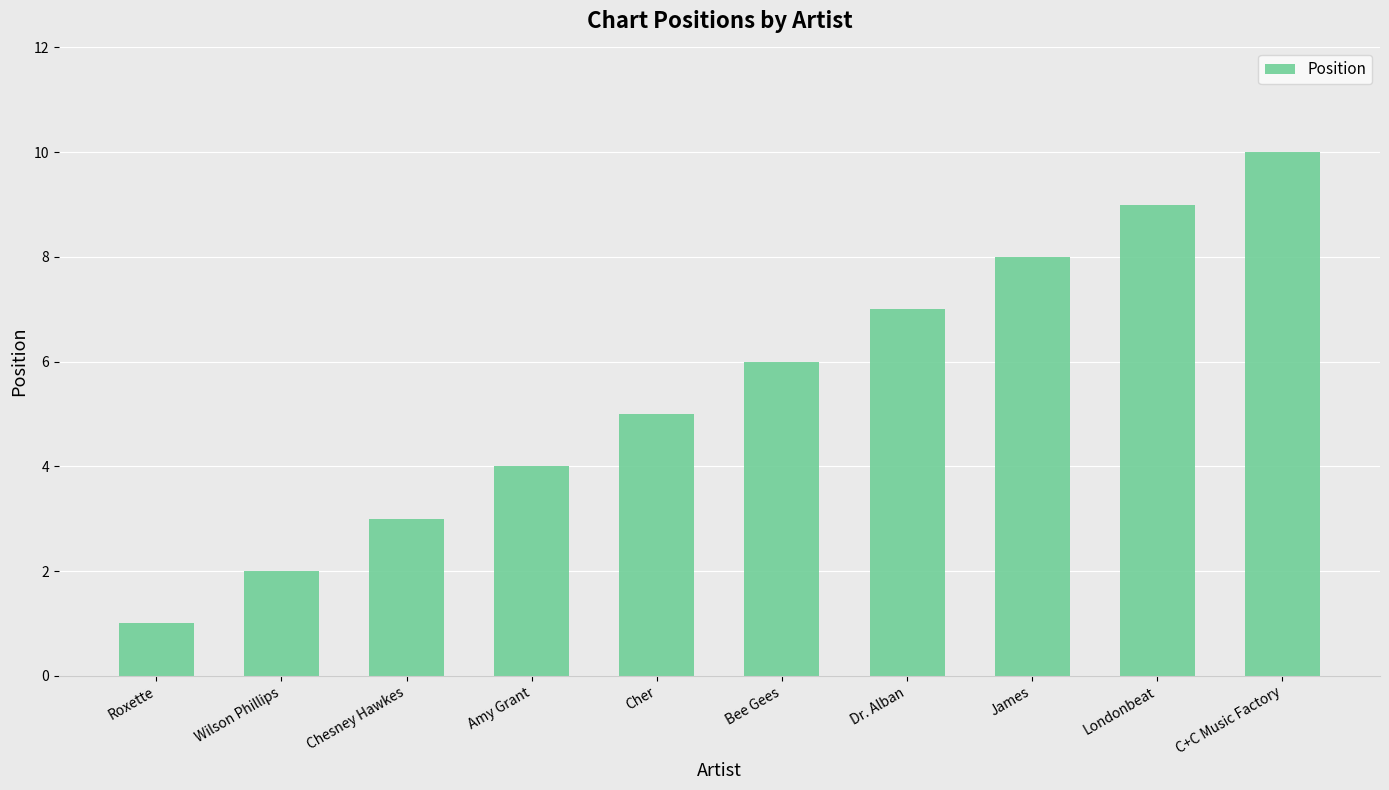

Which label corresponds to the largest value in the chart?

C+C Music Factory